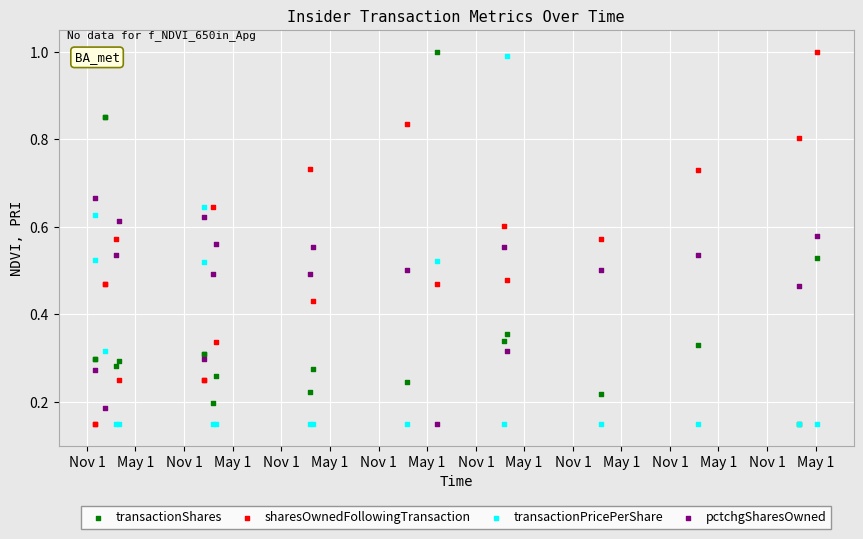

Which series reaches the minimum Y coordinate?

transactionShares